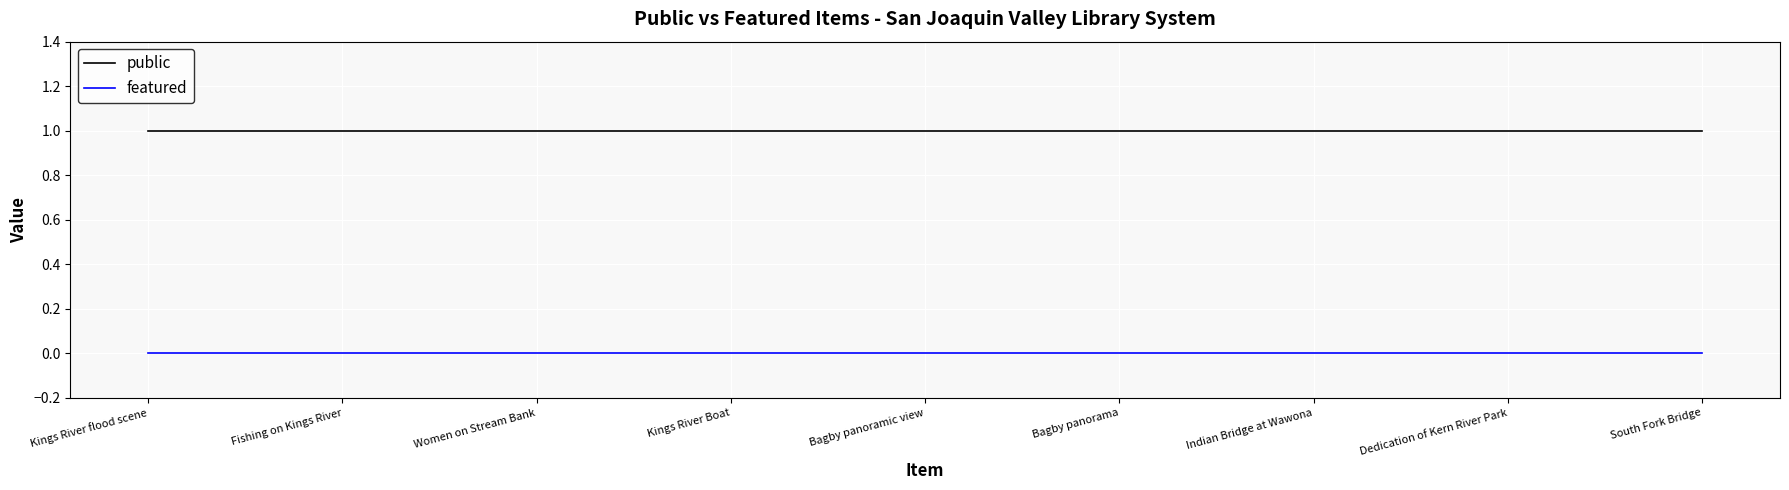

Which series has the largest total across all categories?

public